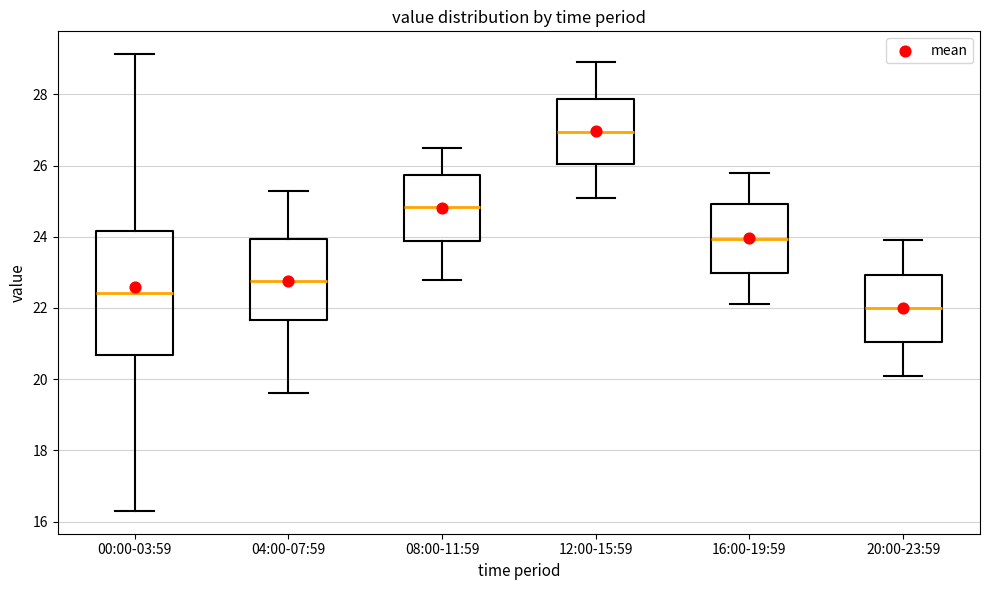

Which box has the highest median line?

12:00-15:59